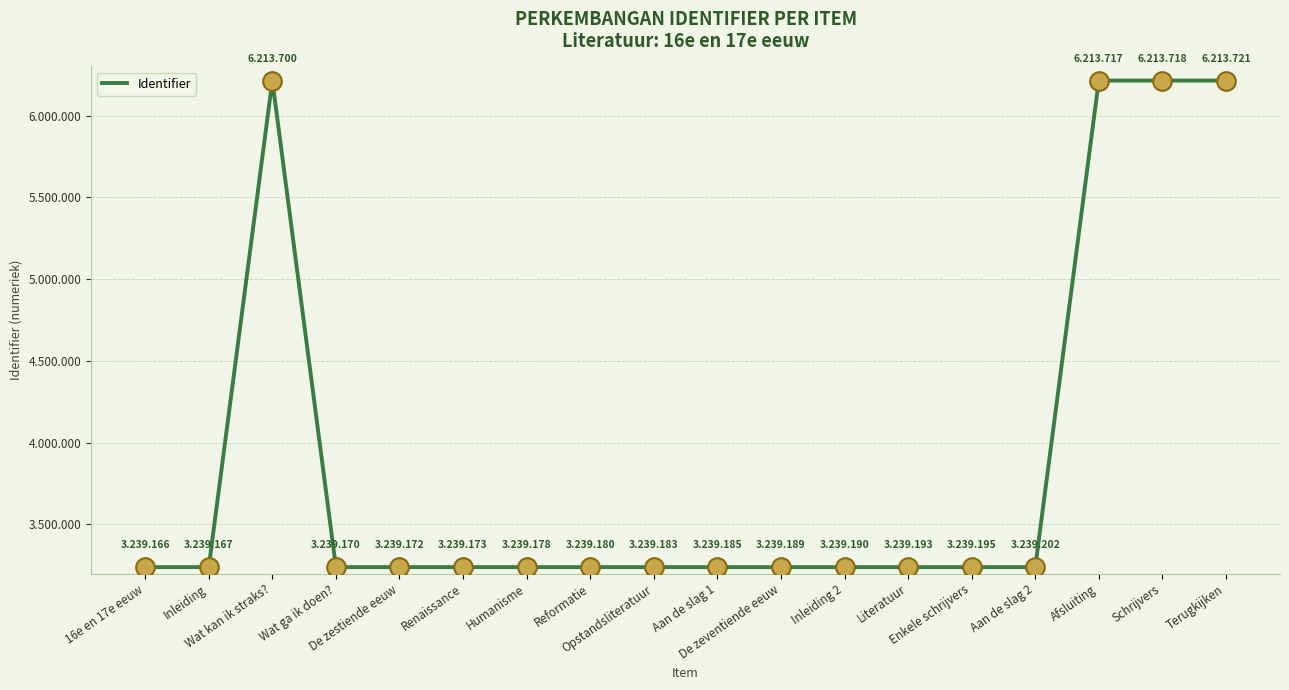

Approximately how many times larger is the value at Renaissance compared to Schrijvers?

0.5